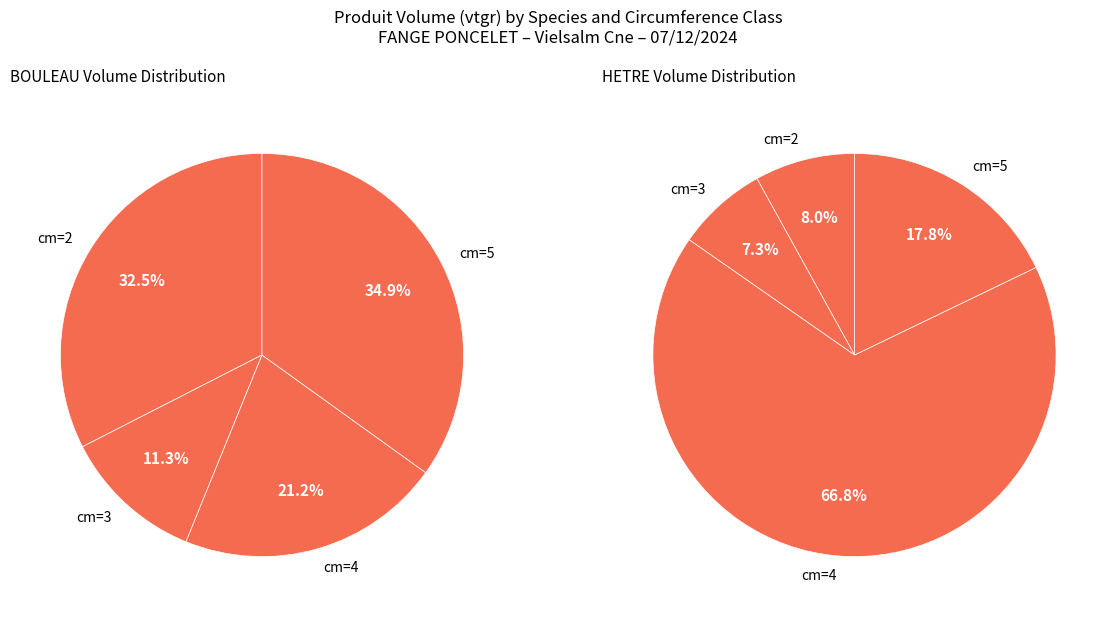

Count the number of slices in the pie.

4